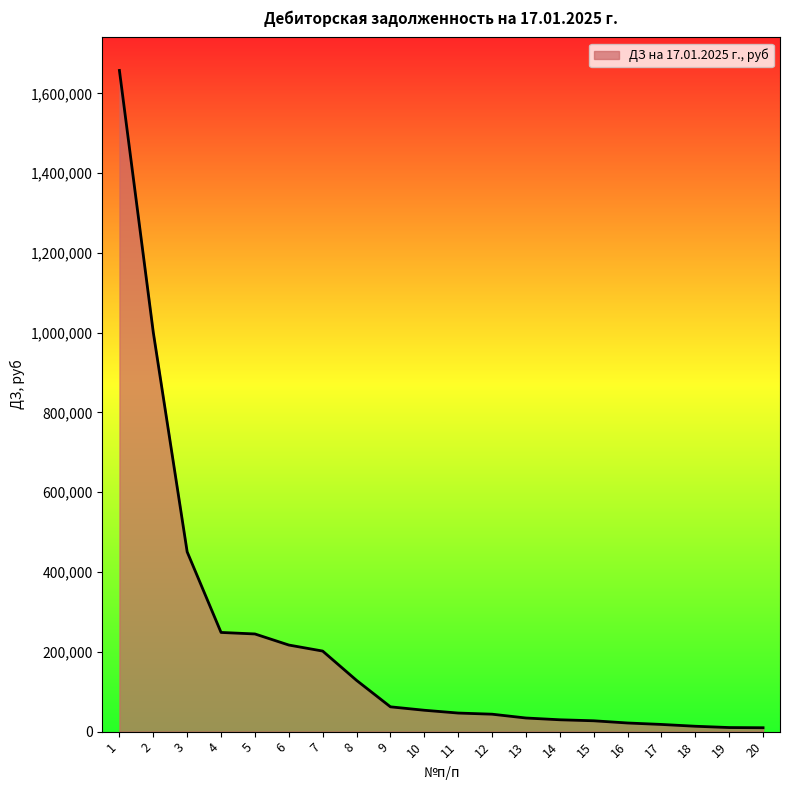

How many distinct data groups are displayed?

1